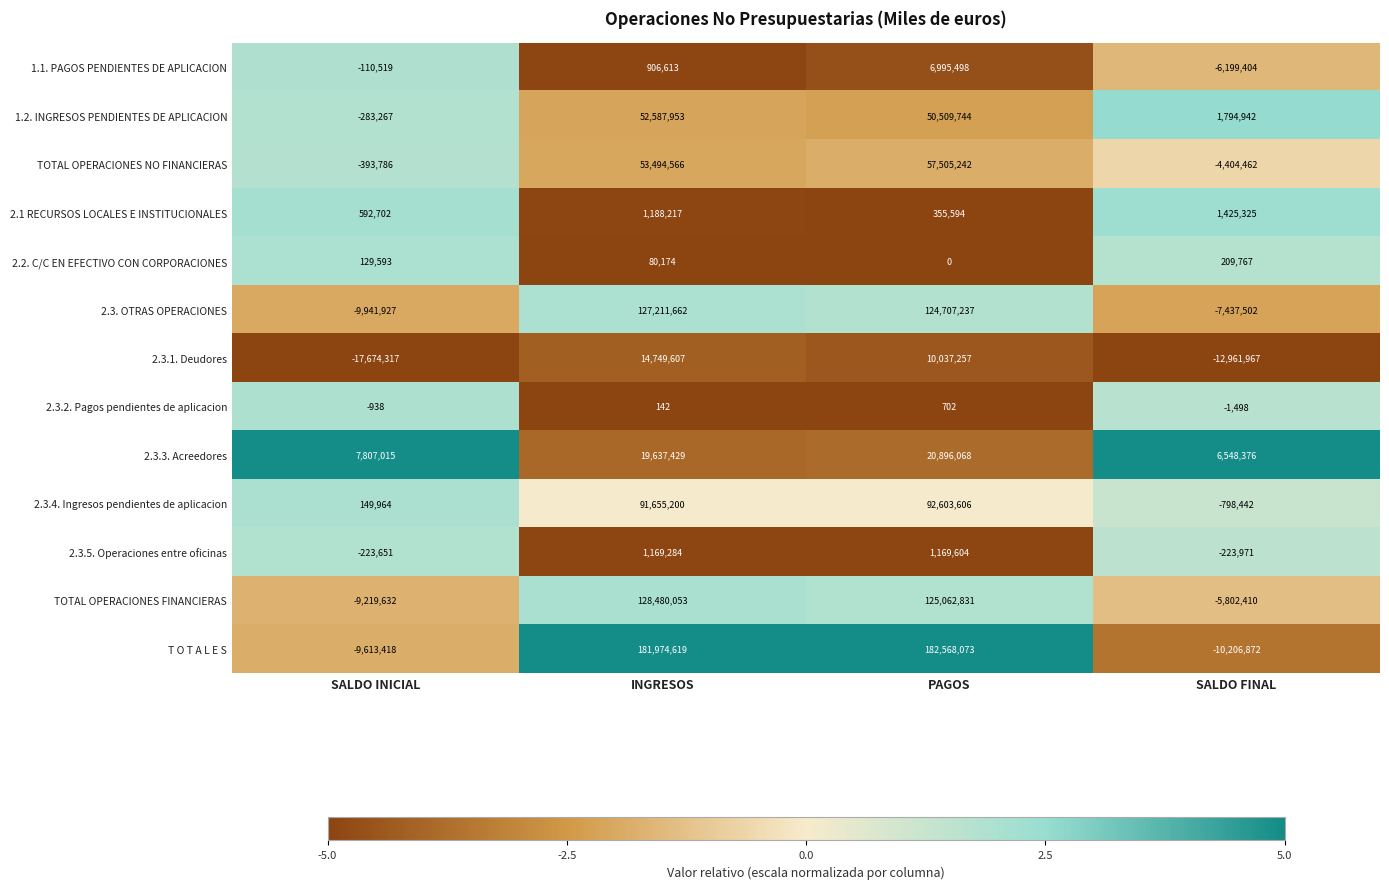

What is the difference between the second highest and second lowest values in the 2.3.1. Deudores series?

22999224